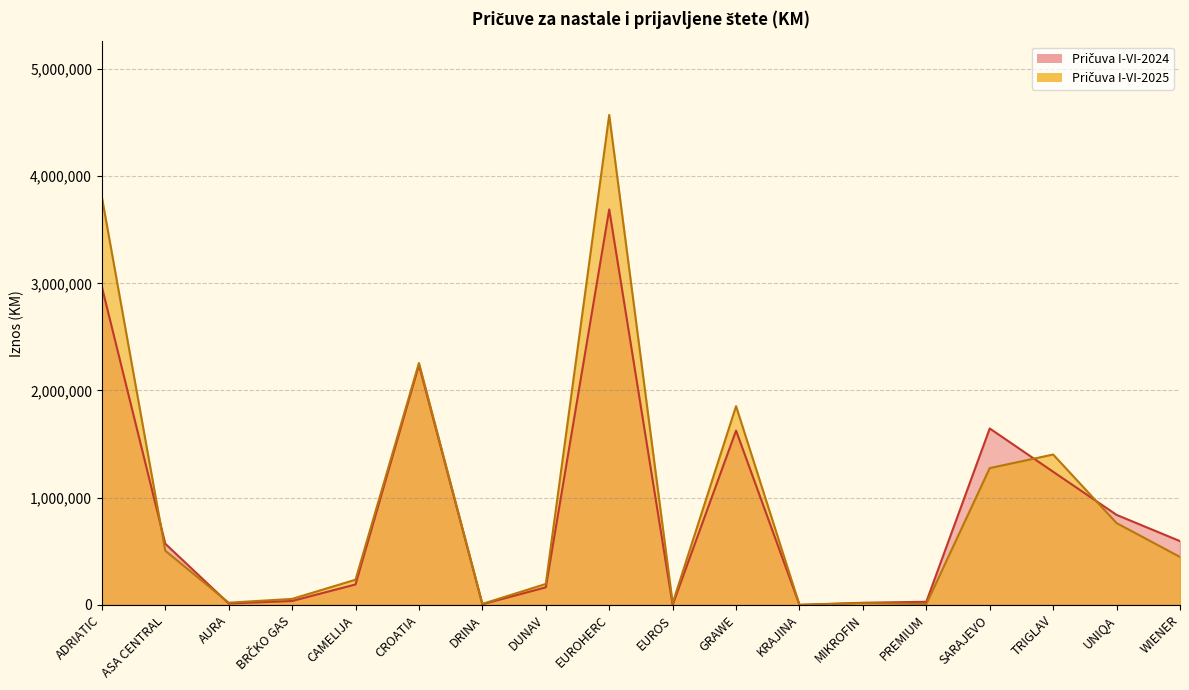

What is the label of the 1st point from the left?

ADRIATIC